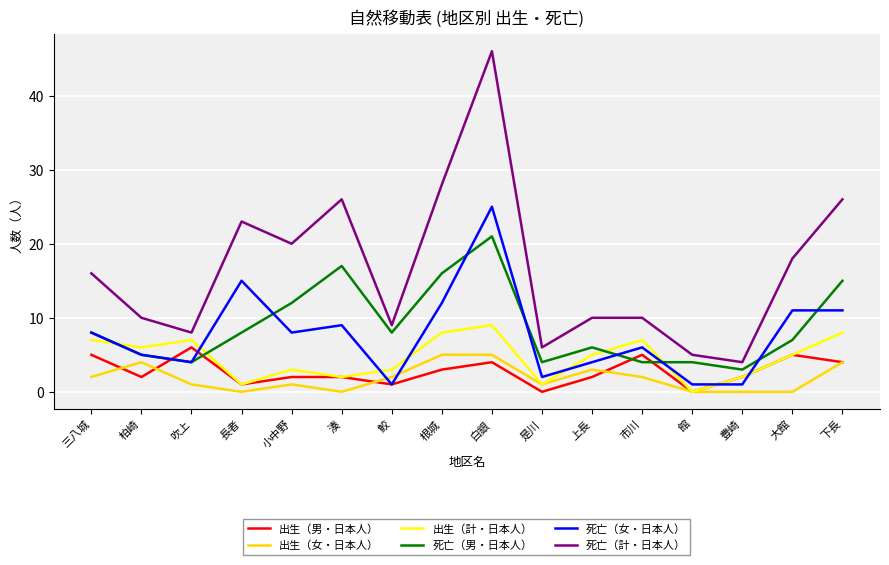

True or false: 出生（男・日本人） and 死亡（計・日本人） intersect in this chart.

False